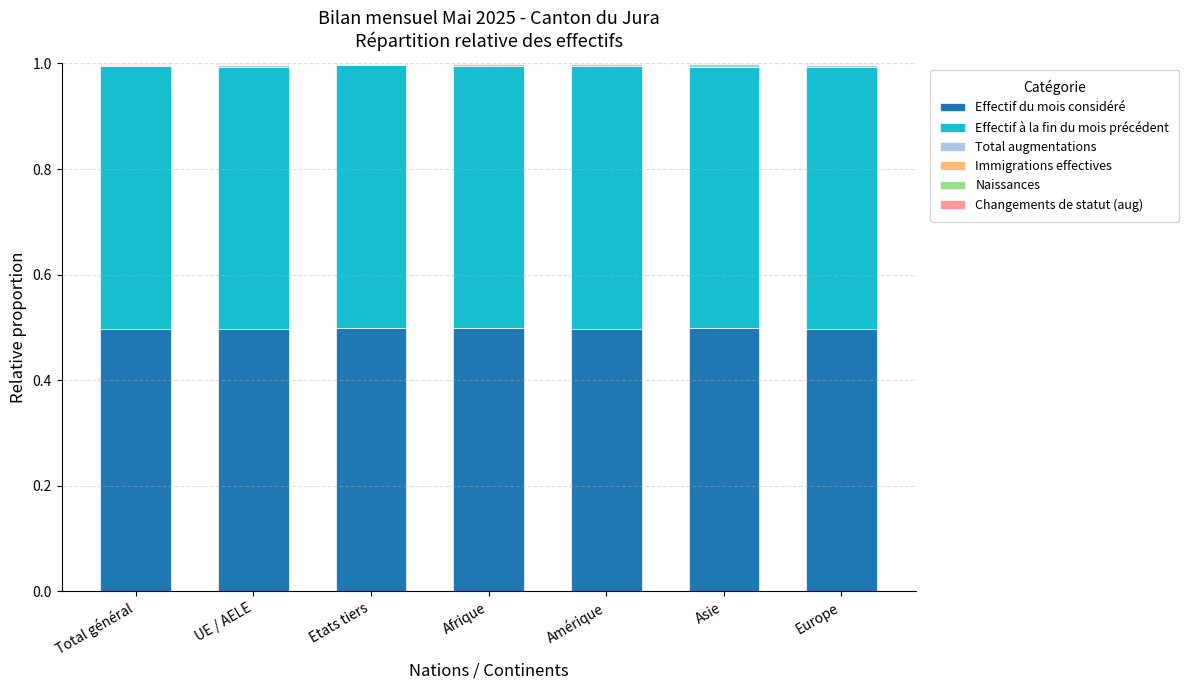

What is the highest value of the Effectif du mois considéré series?

0.5